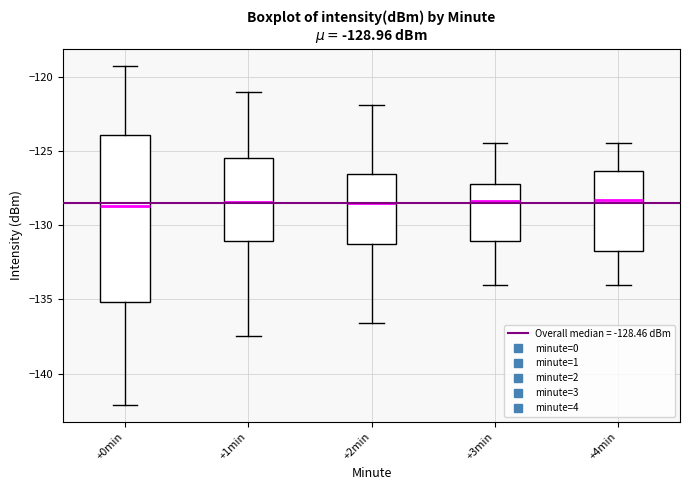

Which box is the tallest, from its lower edge to its upper edge?

+0min